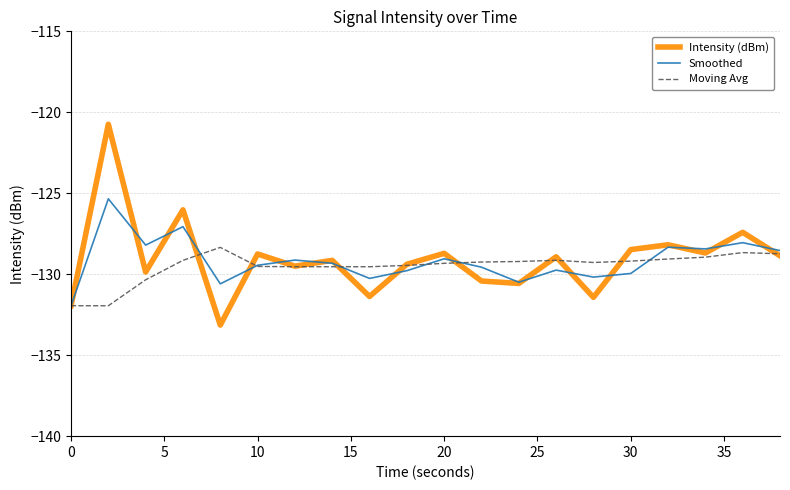

Which series has the widest spread of values?

Intensity (dBm)